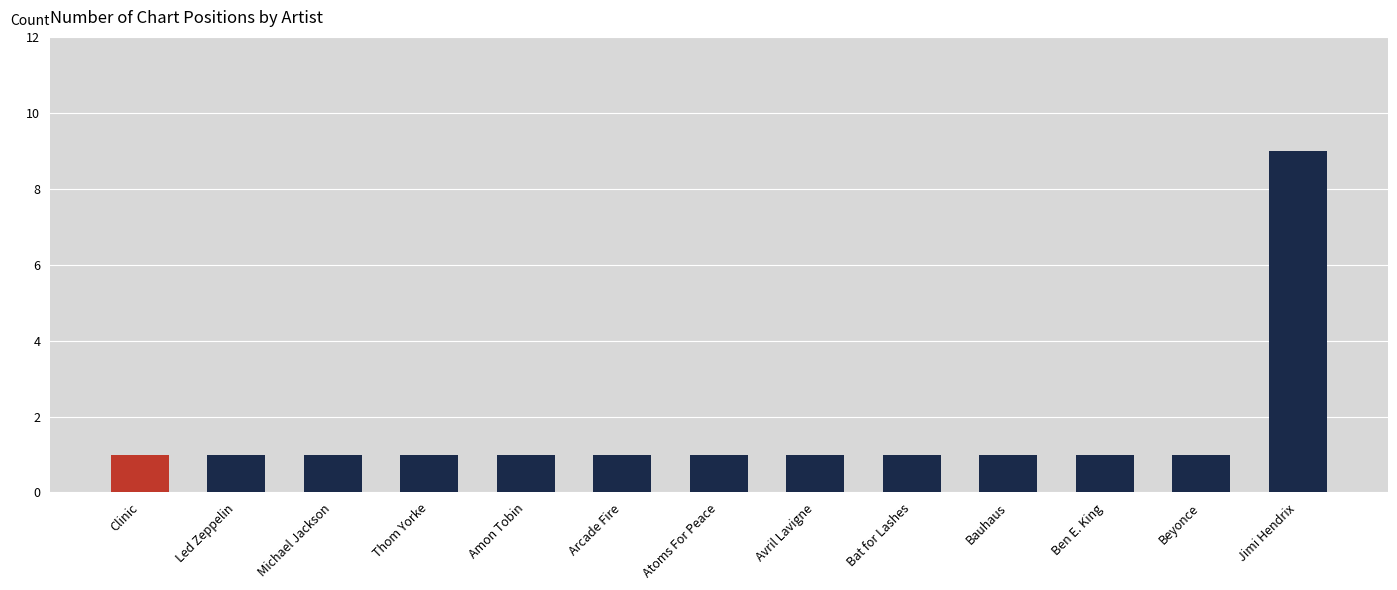

What is the average value?

2